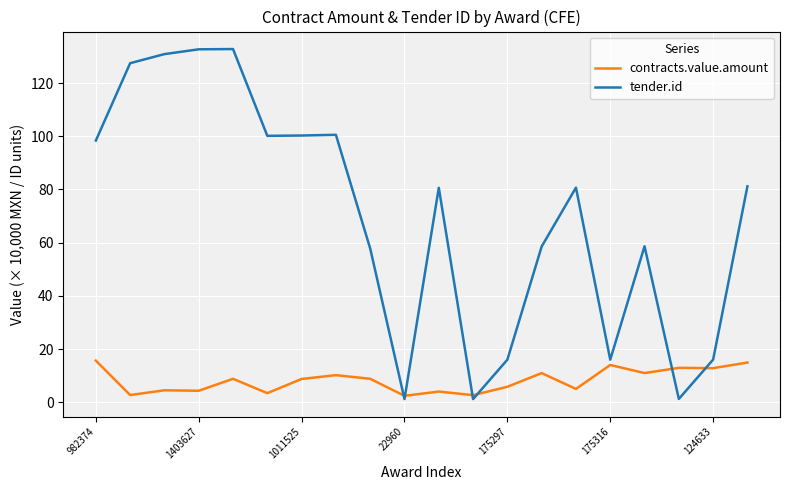

Rank the series by their maximum value, from lowest to highest.

contracts.value.amount, tender.id